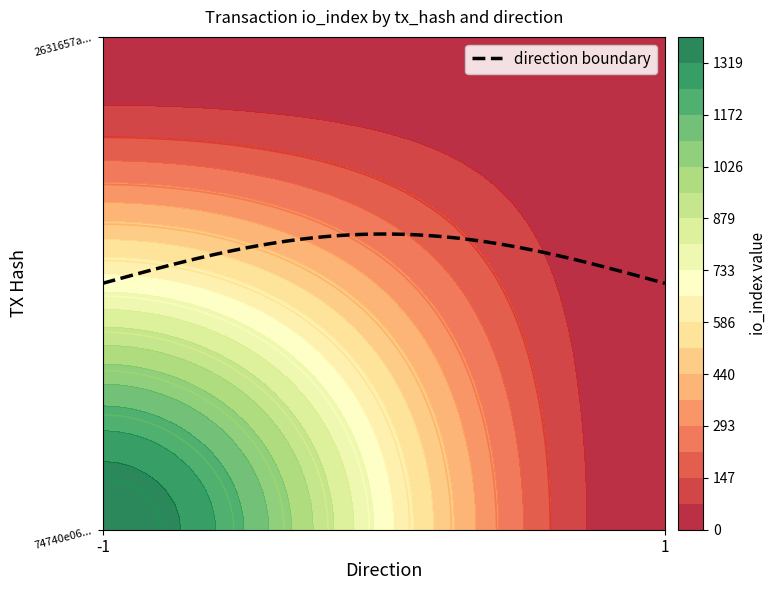

True or false: 2631657a2408313d817f9c6bde34f82e6c5beed has a value of 11 at io_index.

True